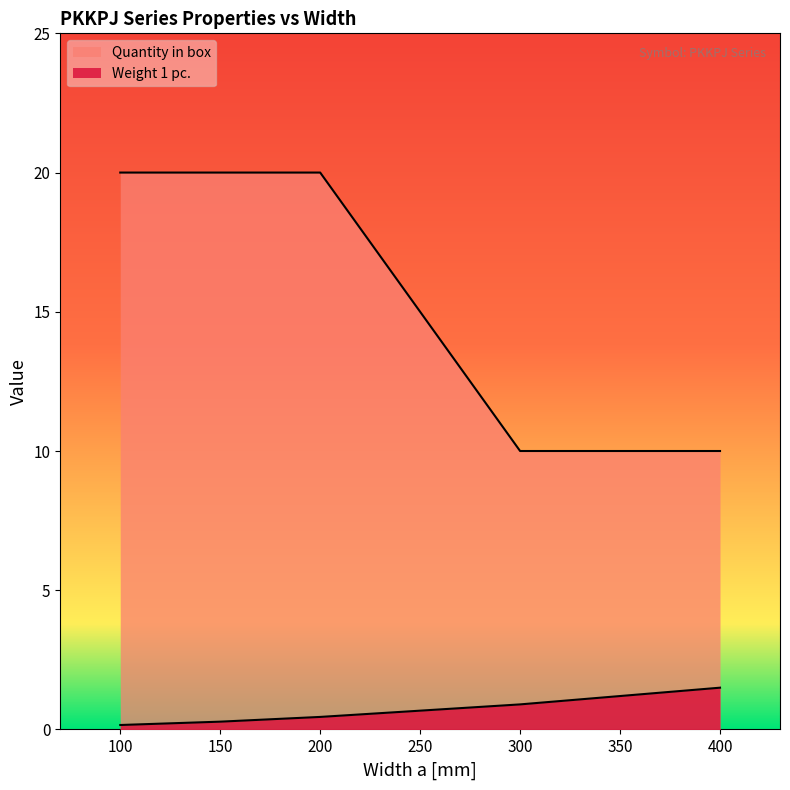

True or false: Quantity in box and Weight 1 pc. cross at least once.

False